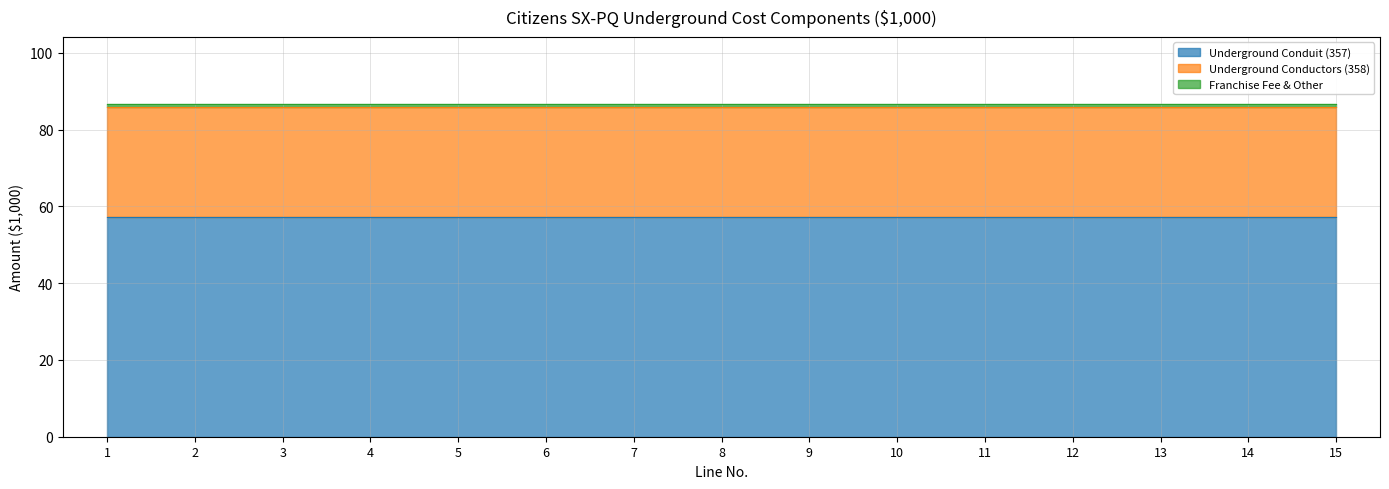

The value of Franchise Fee & Other at 11 is 1.5. True or false?

False